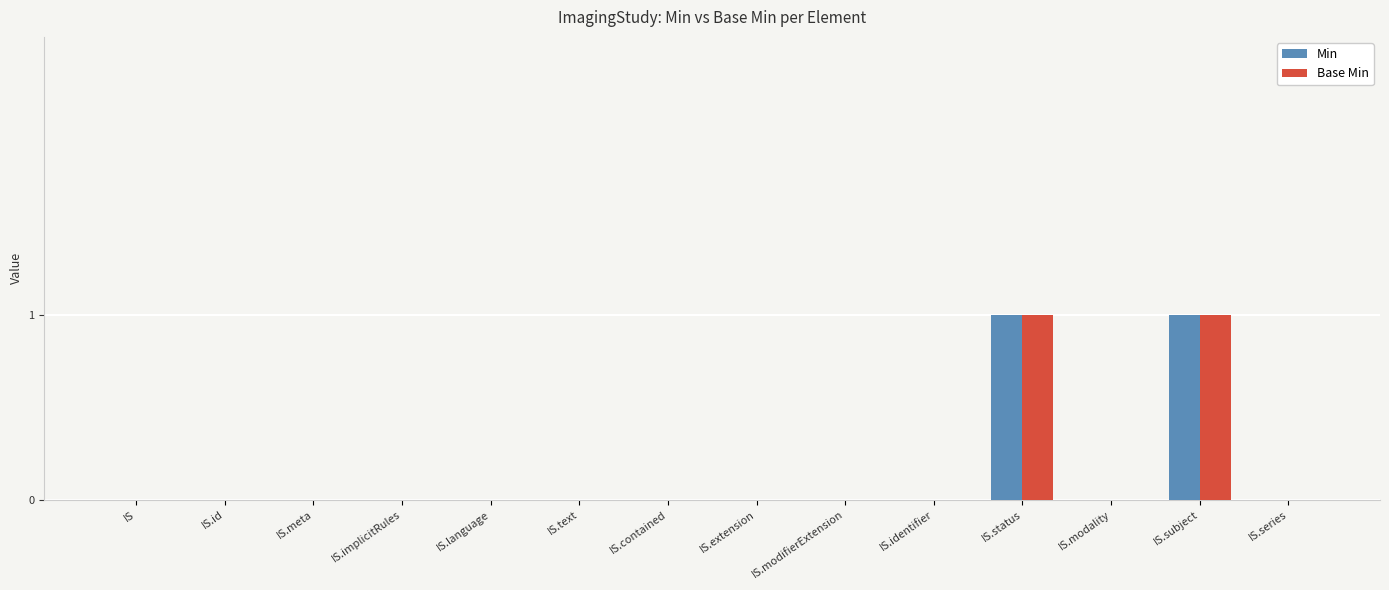

How many Base Min values are between 0 and 1?

14